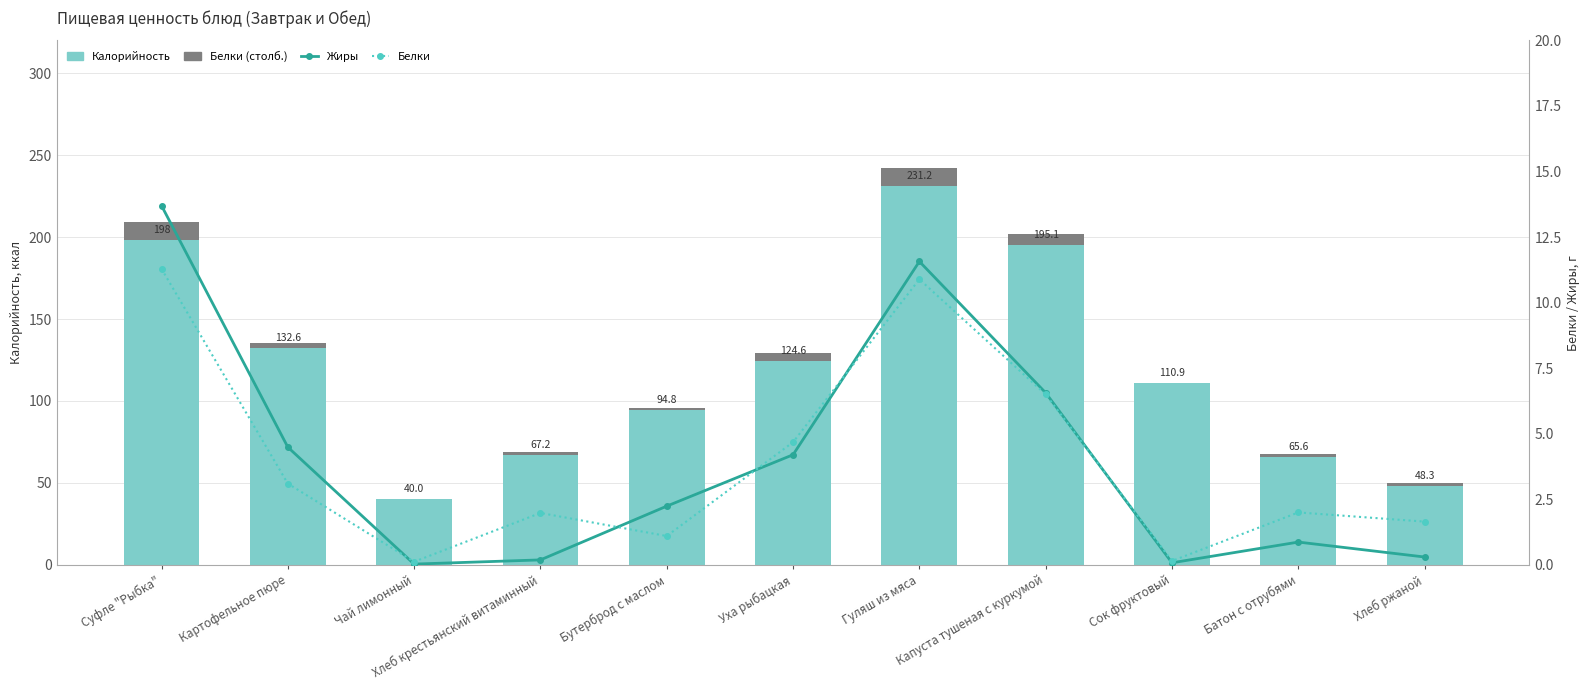

What is the spread (max minus min) of values at Капуста тушеная с куркумой?

188.6